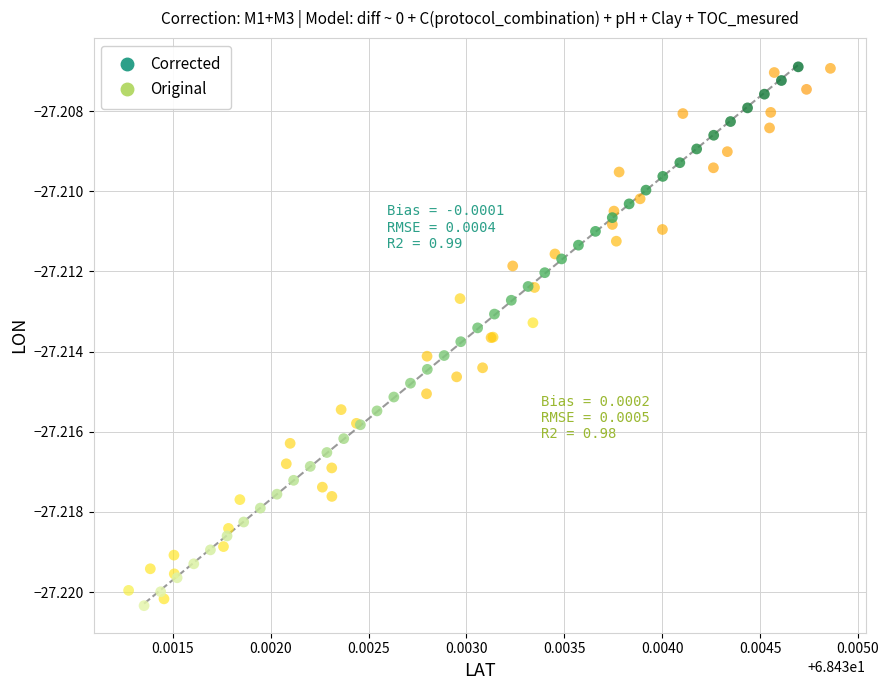

What are all the series names shown in the legend?

Corrected, Original